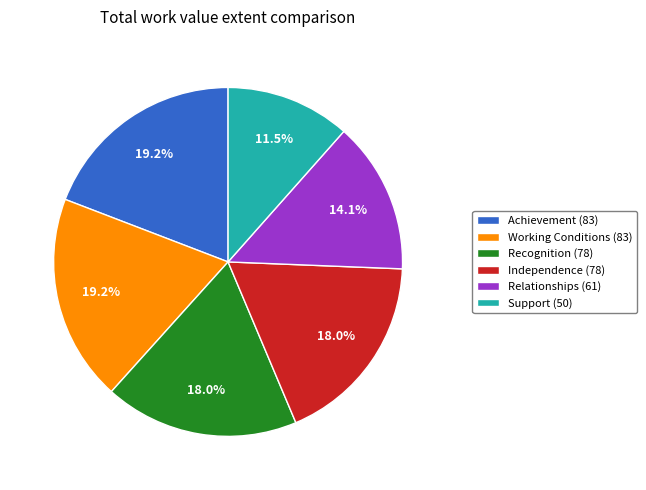

To the nearest percent, what percentage of the pie is Relationships?

14%